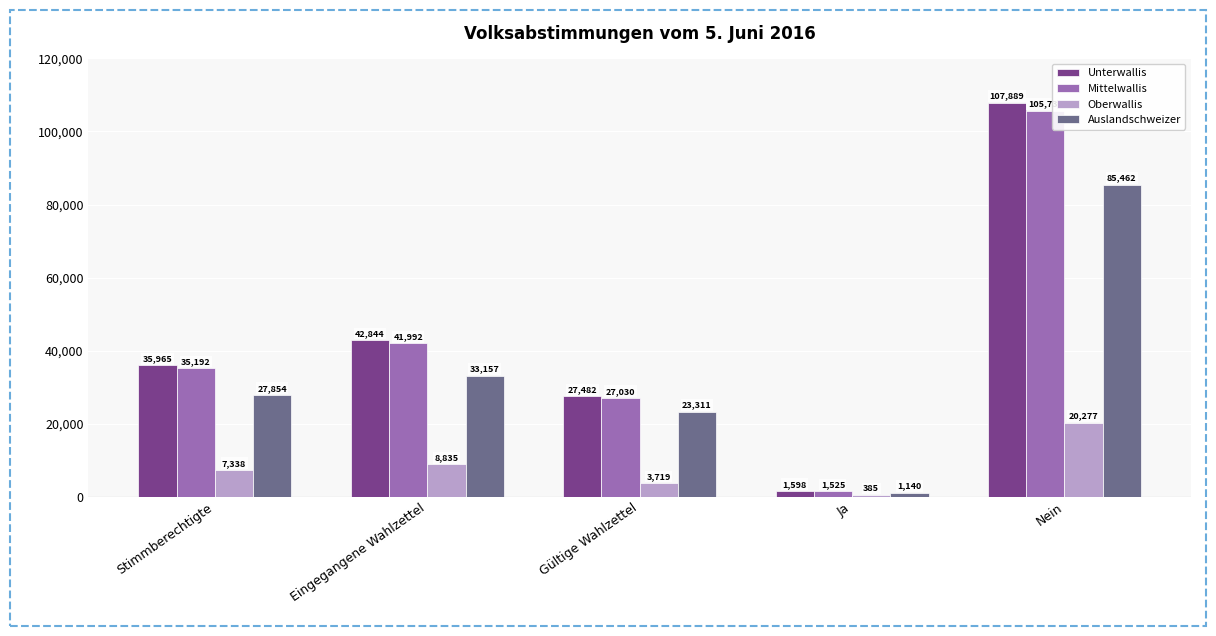

What position from the right is Nein?

1